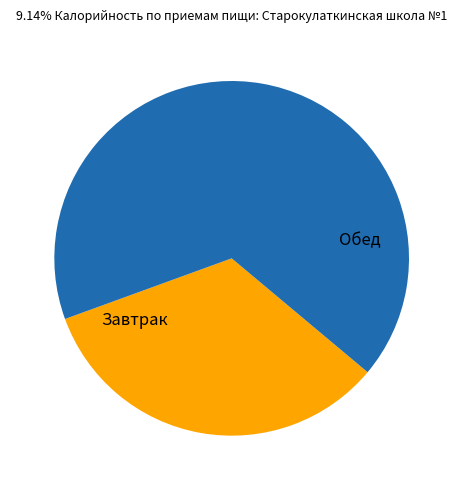

Is there any slice that represents more than half of the pie?

Yes